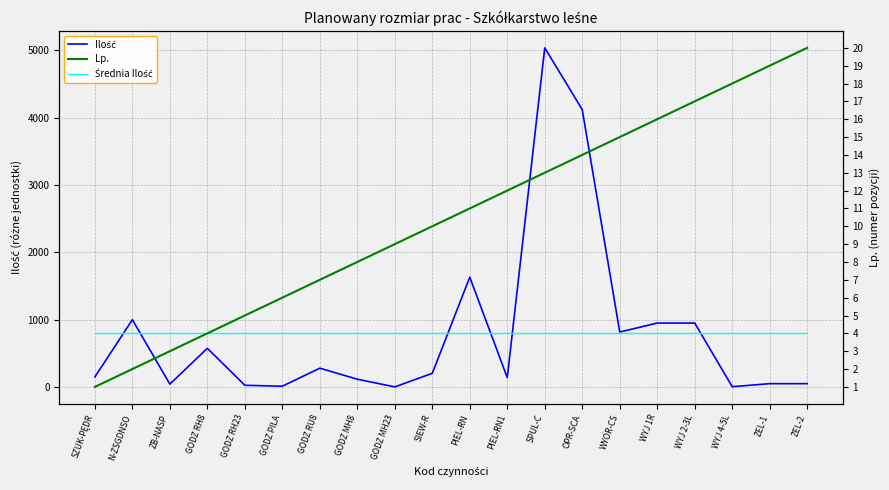

At which category is the sum across all series the highest?

SPUL-C